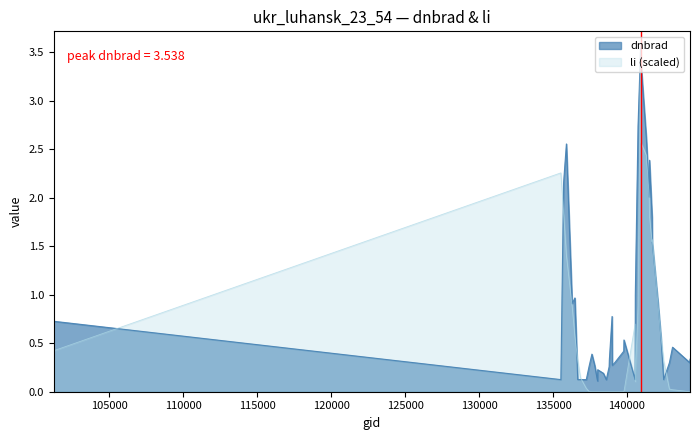

At which category does the chart reach its minimum across all series?

144246